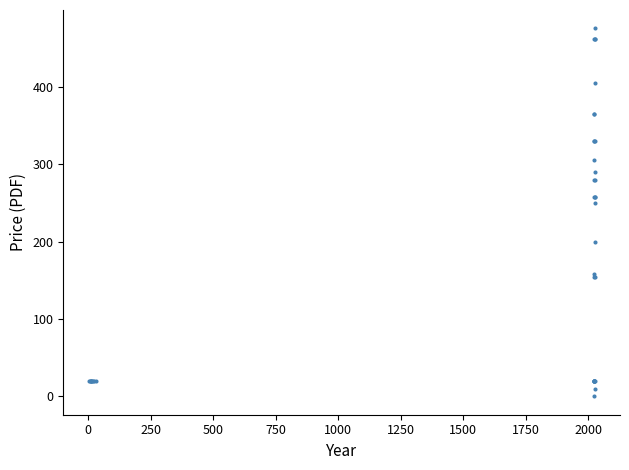

What Y value in the scatter plot is closest to 238?

250